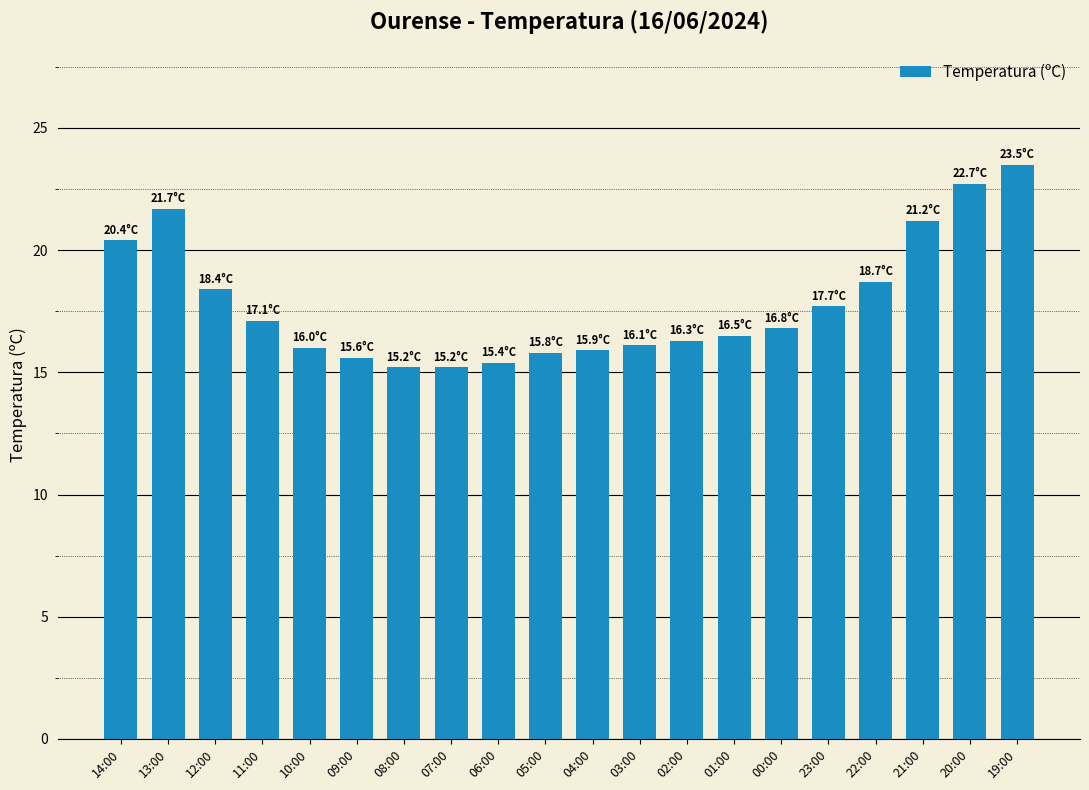

How many data points does each series have?

20